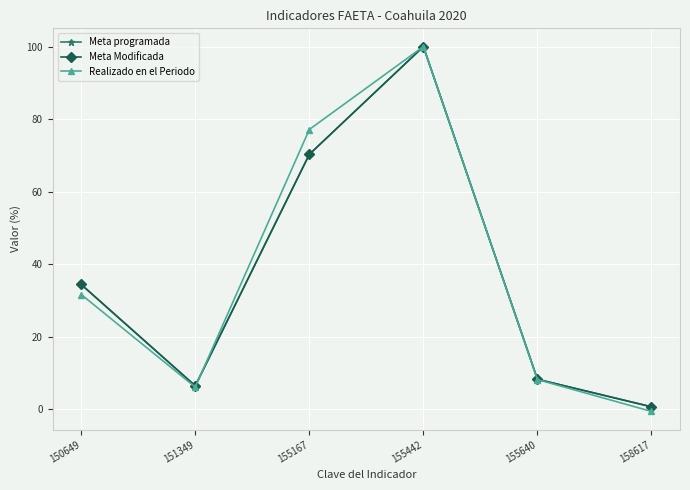

Is the value of Meta programada at 151349 greater than the value of Realizado en el Periodo at 155167?

No